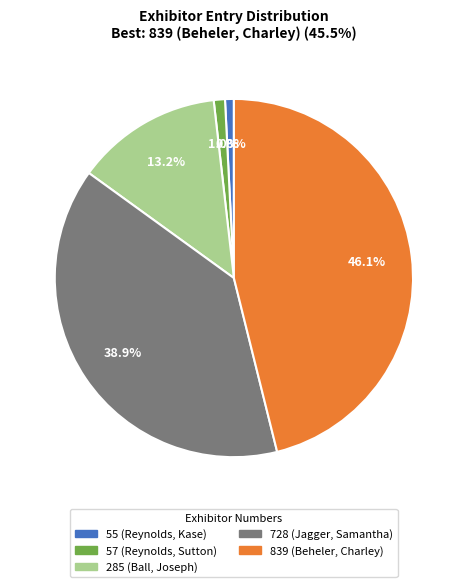

To the nearest percent, what portion does 57 represent?

1%